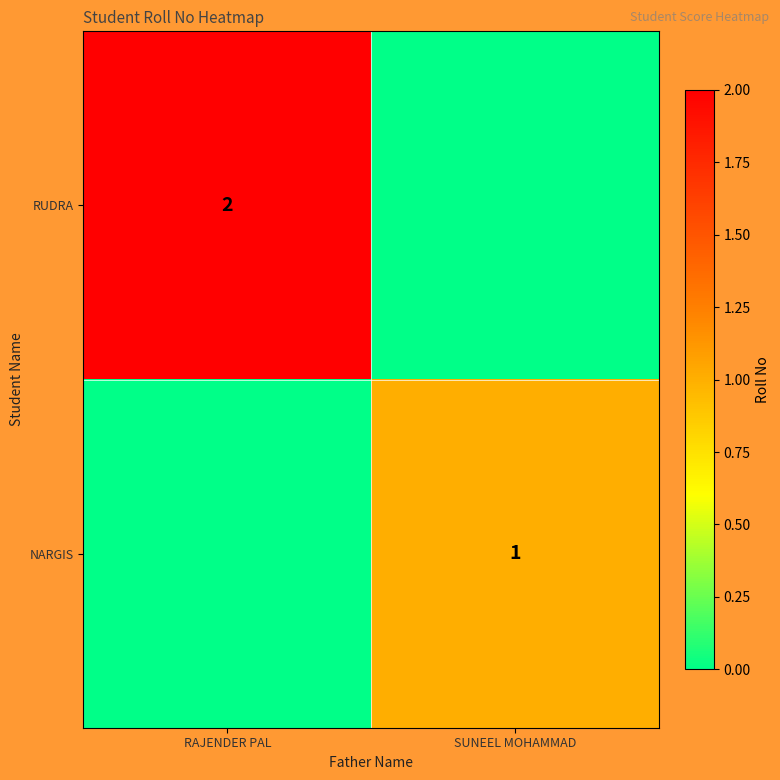

The RUDRA series shows 2 at RAJENDER PAL. True or false?

True